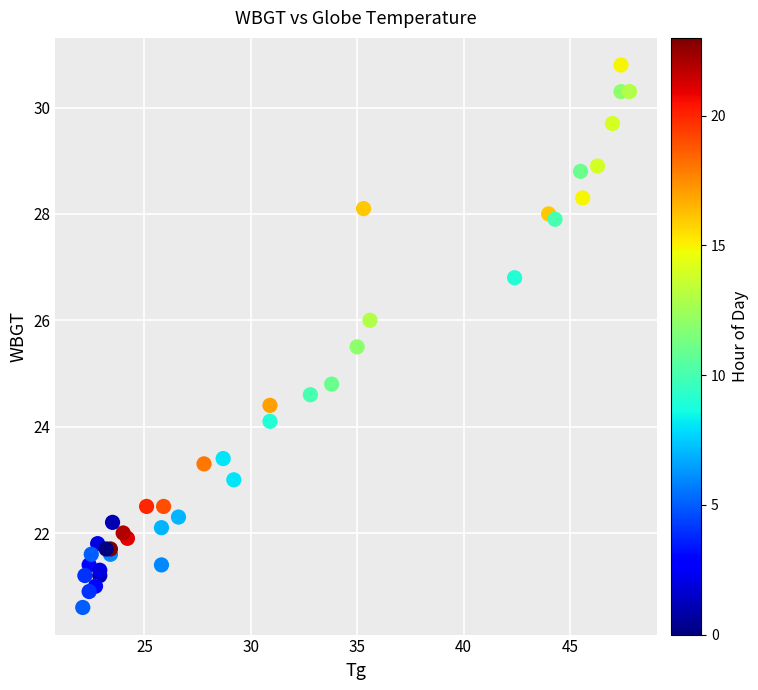

What Y value in the scatter plot is closest to 25?

24.8